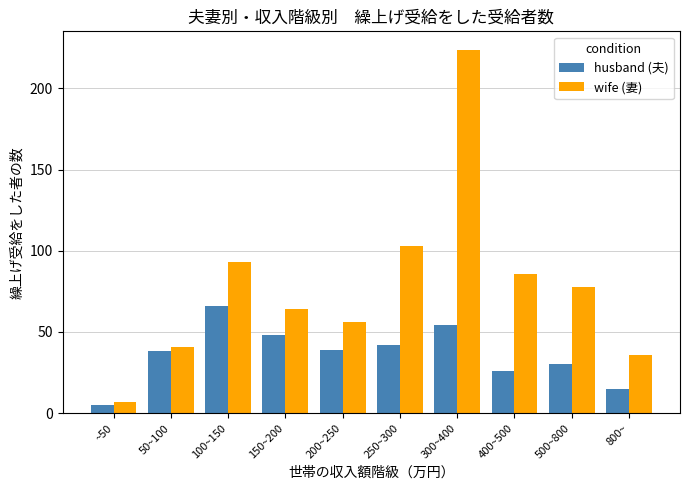

The husband (夫) series shows 48 at 150~200. True or false?

True